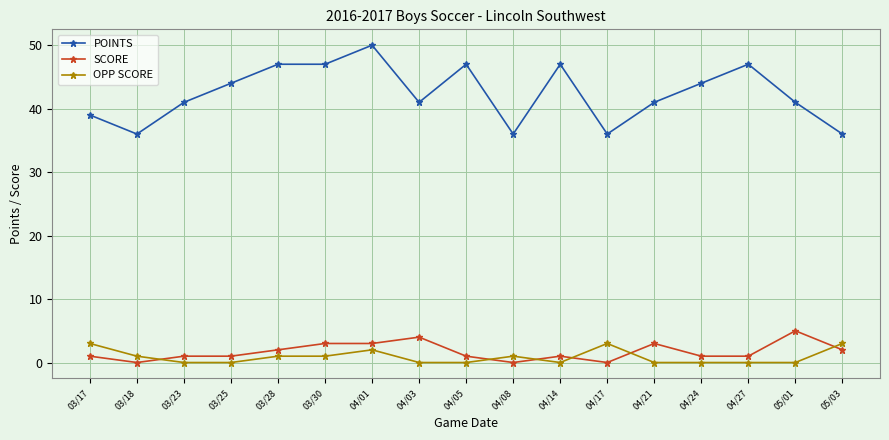

True or false: SCORE and POINTS cross at least once.

False